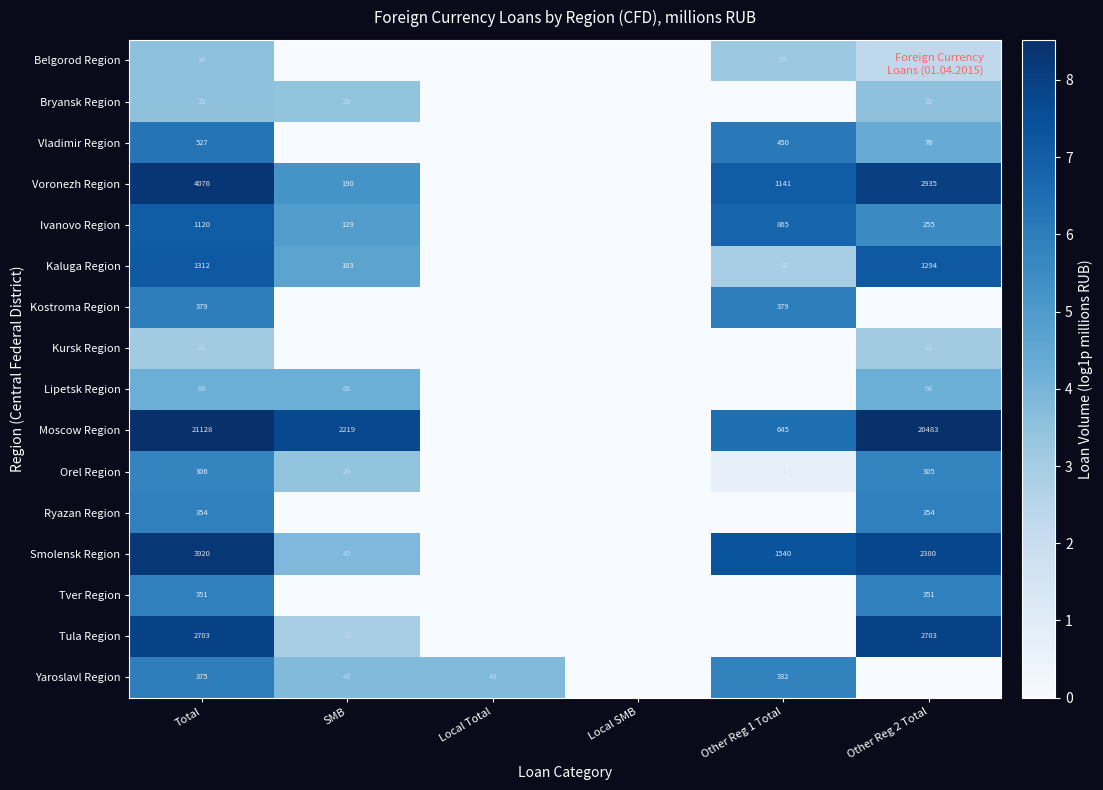

What is the total value across all series at Total?

36706